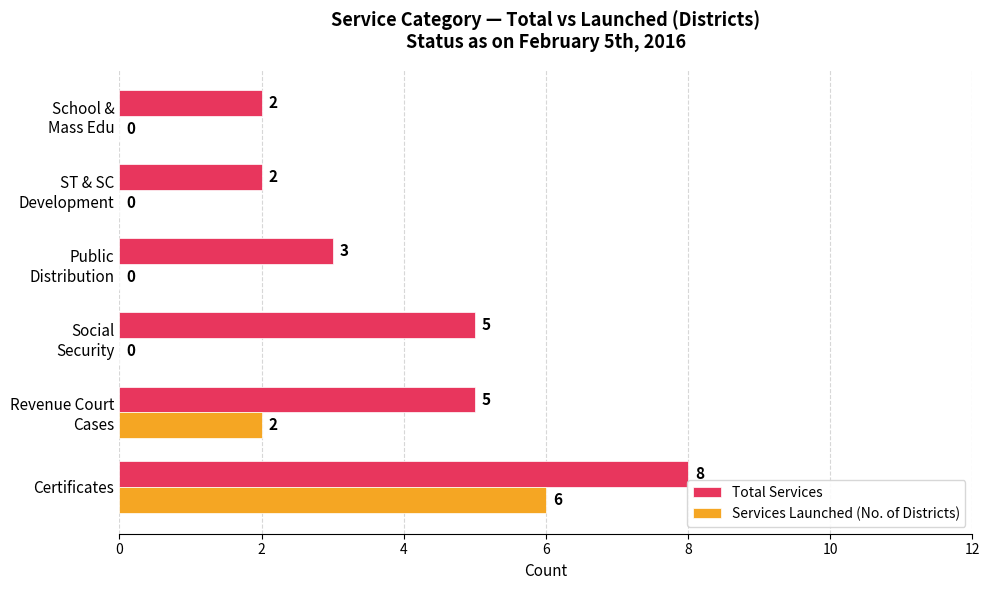

Which series has the largest total across all categories?

Total Services